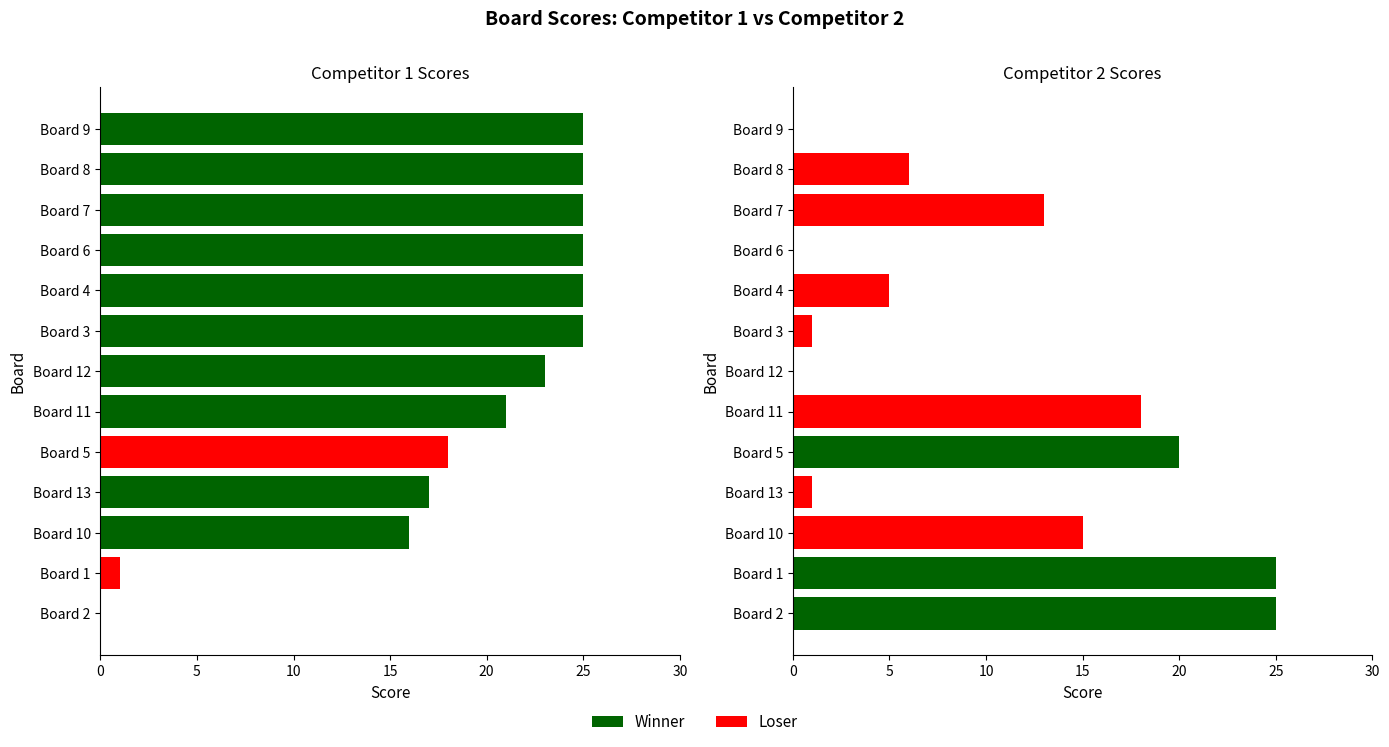

True or false: Score 2 has a value of 24 at Board 10.

False